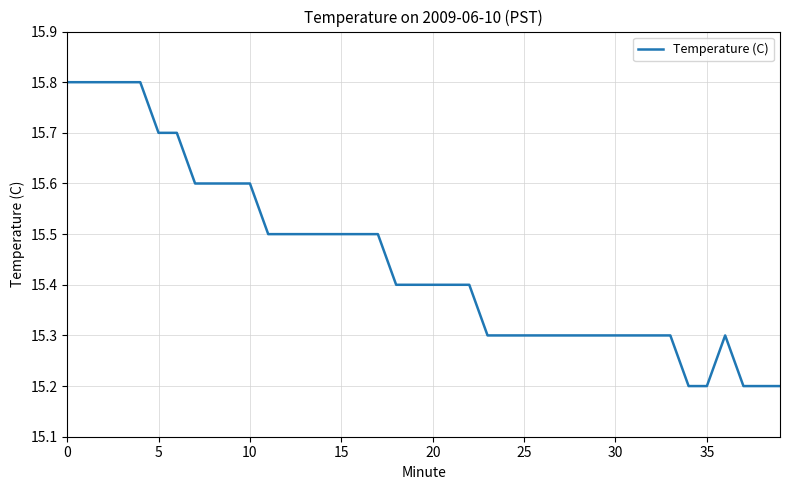

How many lines are shown in the chart?

1